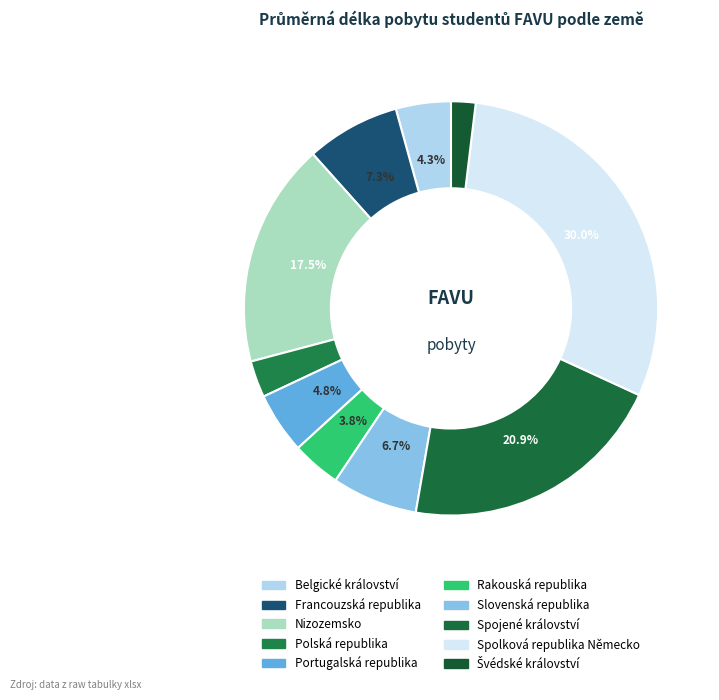

What is the ratio of the value at Belgické království to the value at Spojené království?

0.2